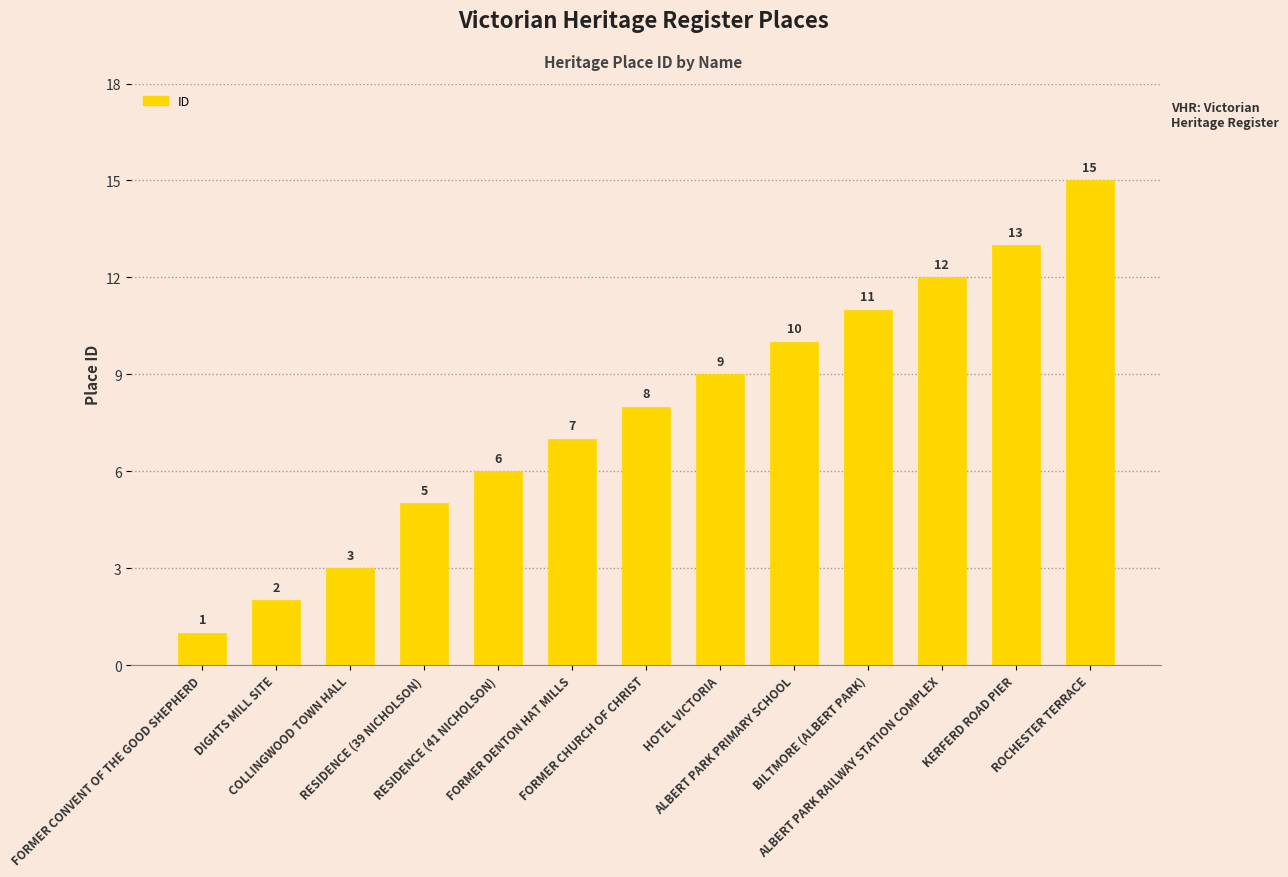

Reading left to right, what are all the values shown in this chart?

1	2	3	5	6	7	8	9	10	11	12	13	15